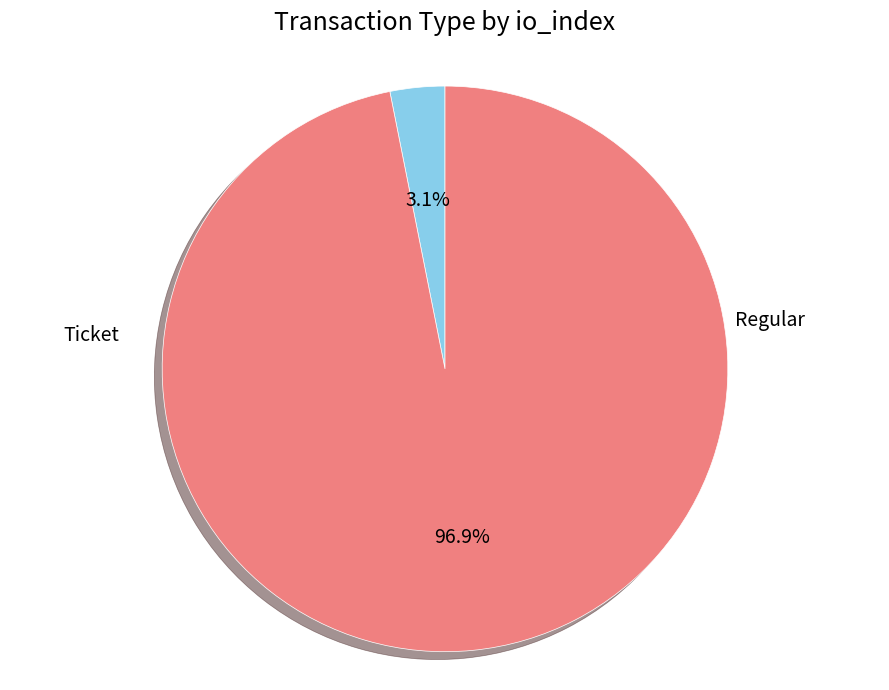

Rank the categories by value from lowest to highest.

Ticket, Regular